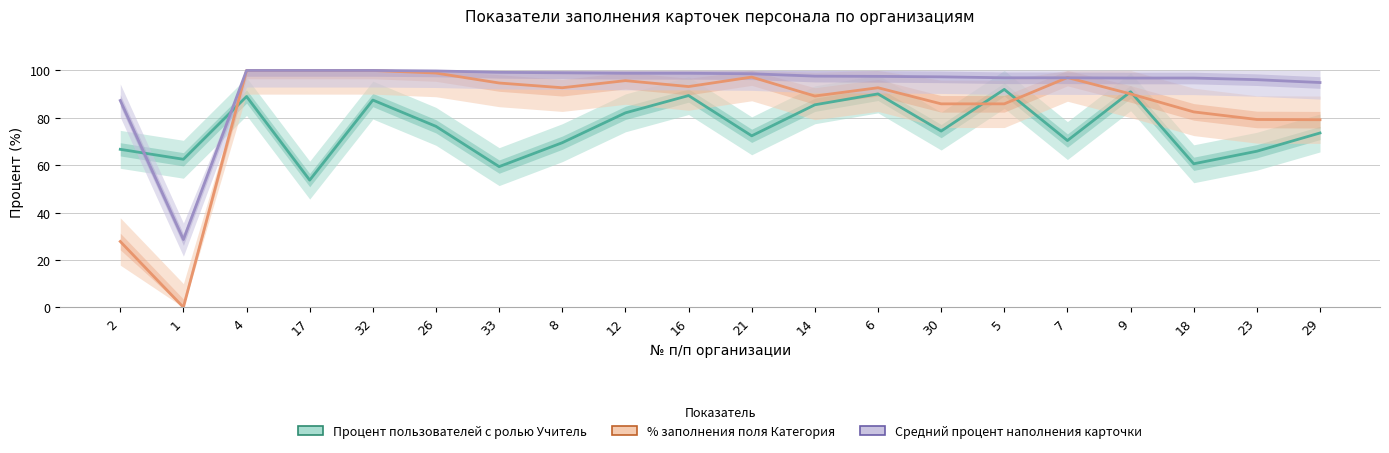

True or false: Средний процент наполнения карточки has more than 2 points higher than both neighbors.

False